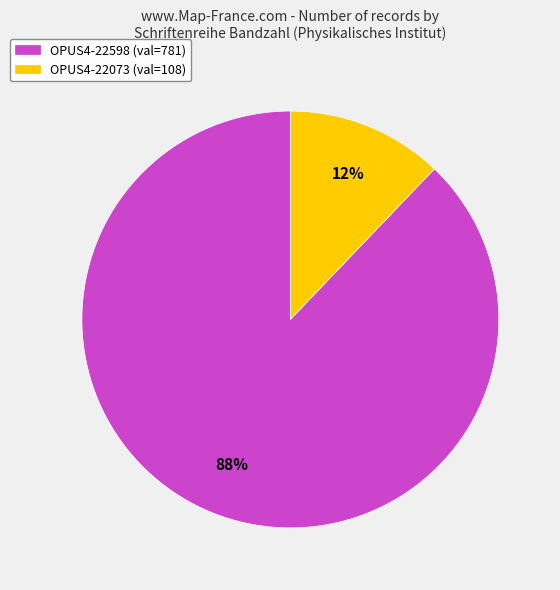

To the nearest percent, what is the difference between the largest and smallest slice percentages?

76%